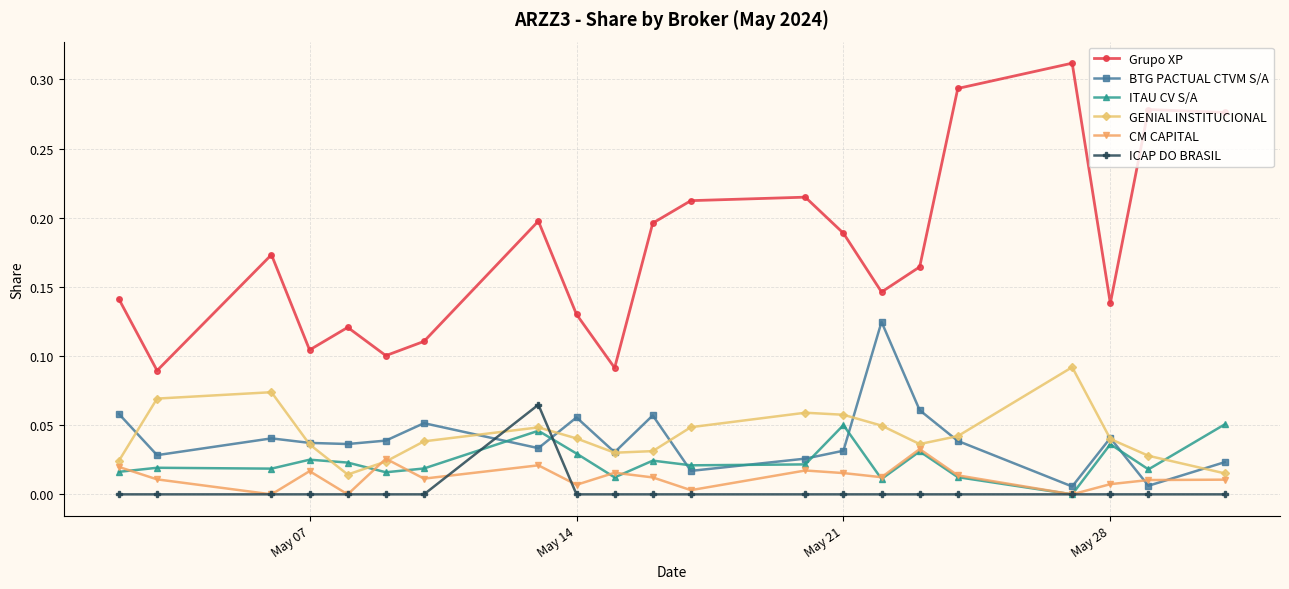

Which series has the largest total across all categories?

Grupo XP